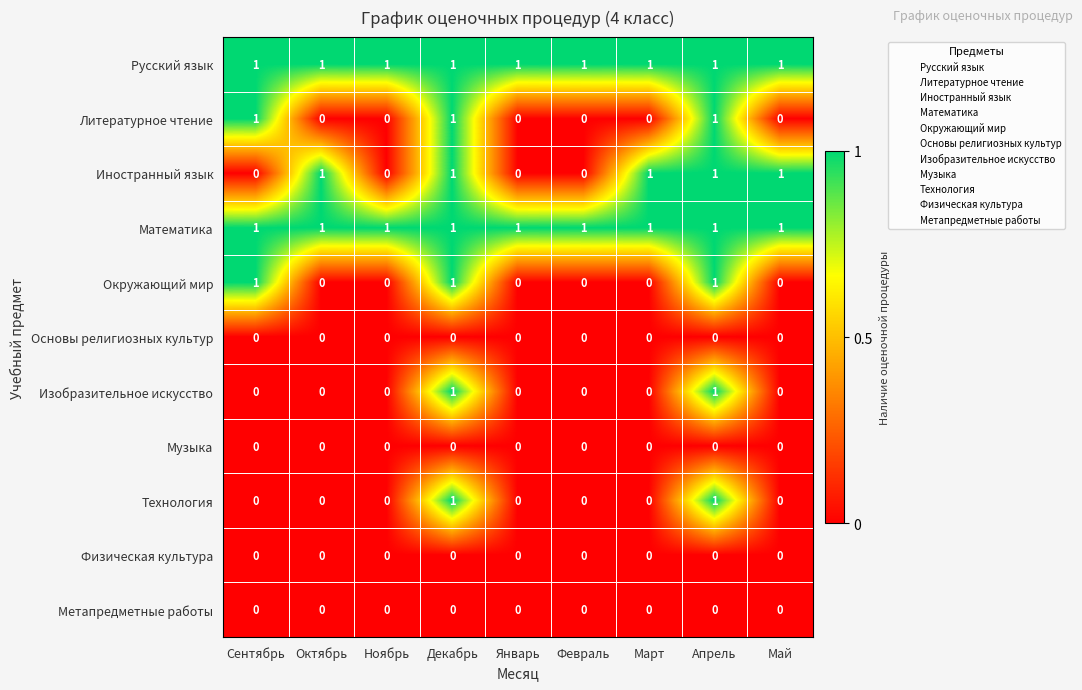

The value of Русский язык at Апрель is 0. True or false?

False